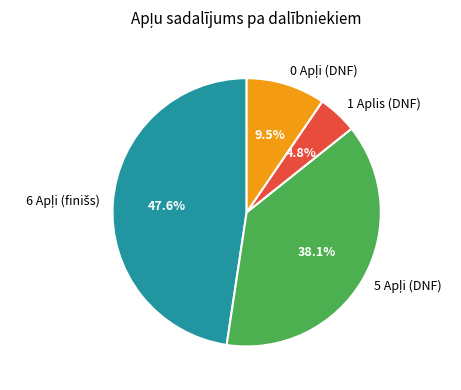

What portion of the pie excludes 1 Aplis (DNF)?

95.2%